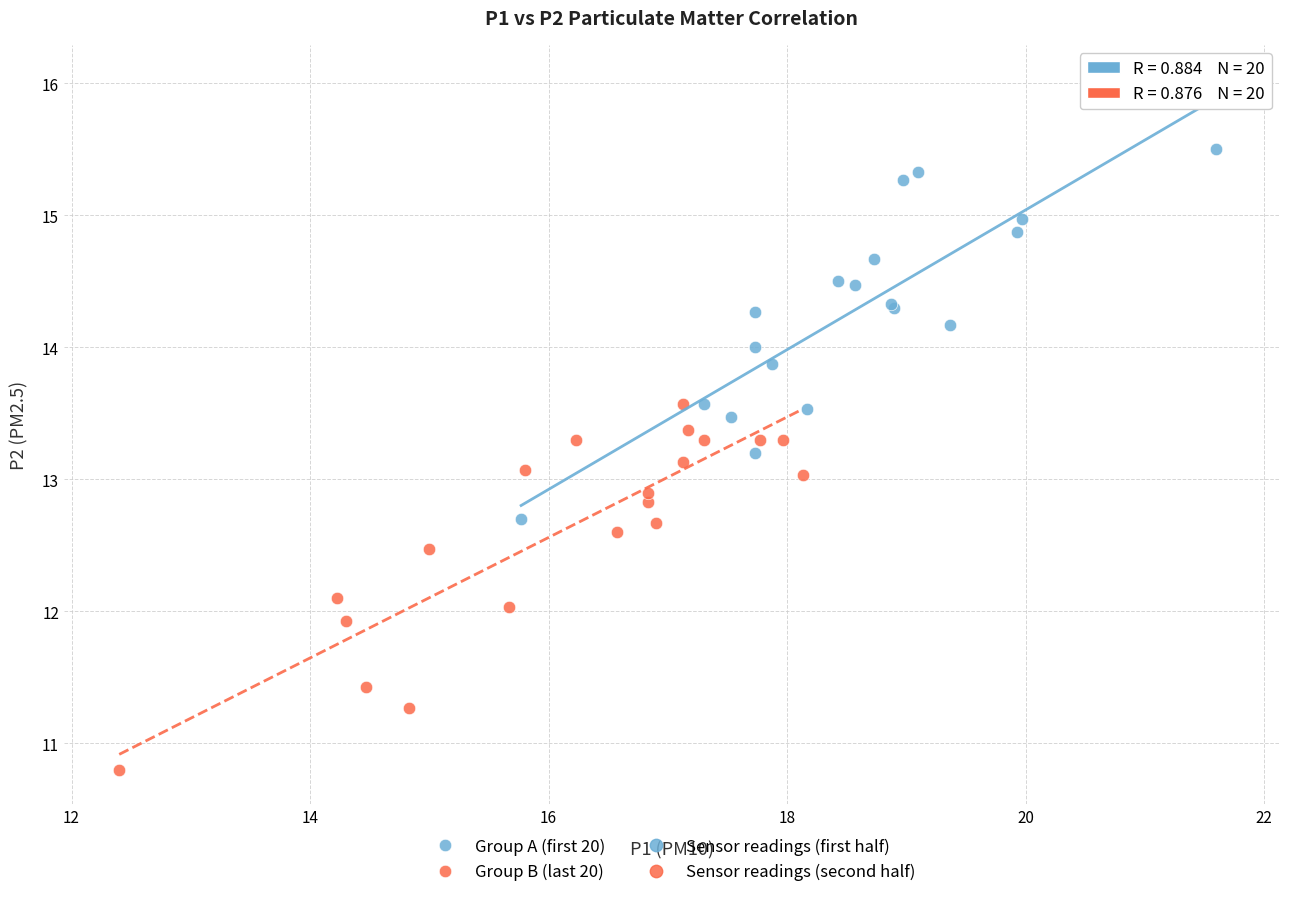

Which series has the largest Y range (max minus min)?

Group A (first 20)